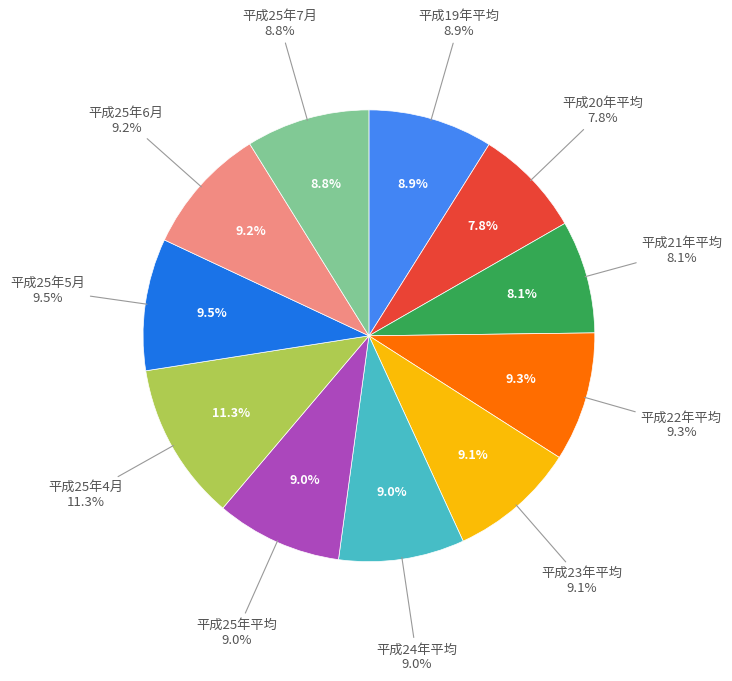

Rank the categories by value from highest to lowest.

平成25年4月, 平成25年5月, 平成22年平均, 平成25年6月, 平成23年平均, 平成25年平均, 平成24年平均, 平成19年平均, 平成25年7月, 平成21年平均, 平成20年平均